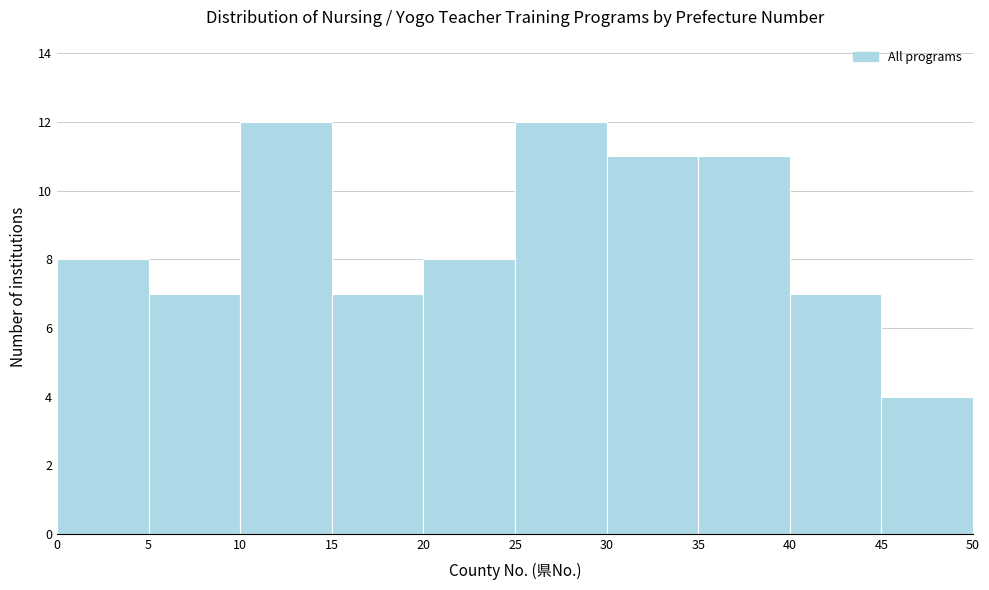

What is the height of the bar covering 20 to 25 on the x-axis? The values are not printed on the chart, so give them approximately, as read against the axis.

8